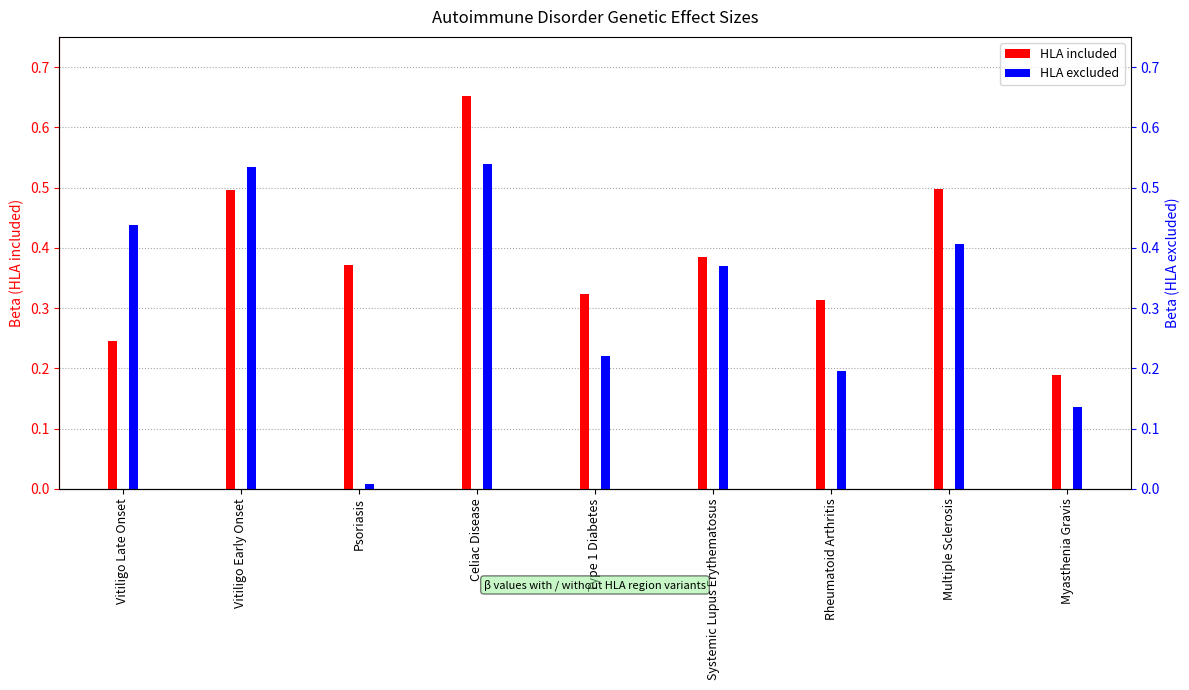

What is the label of the 7th bar from the left?

Rheumatoid Arthritis